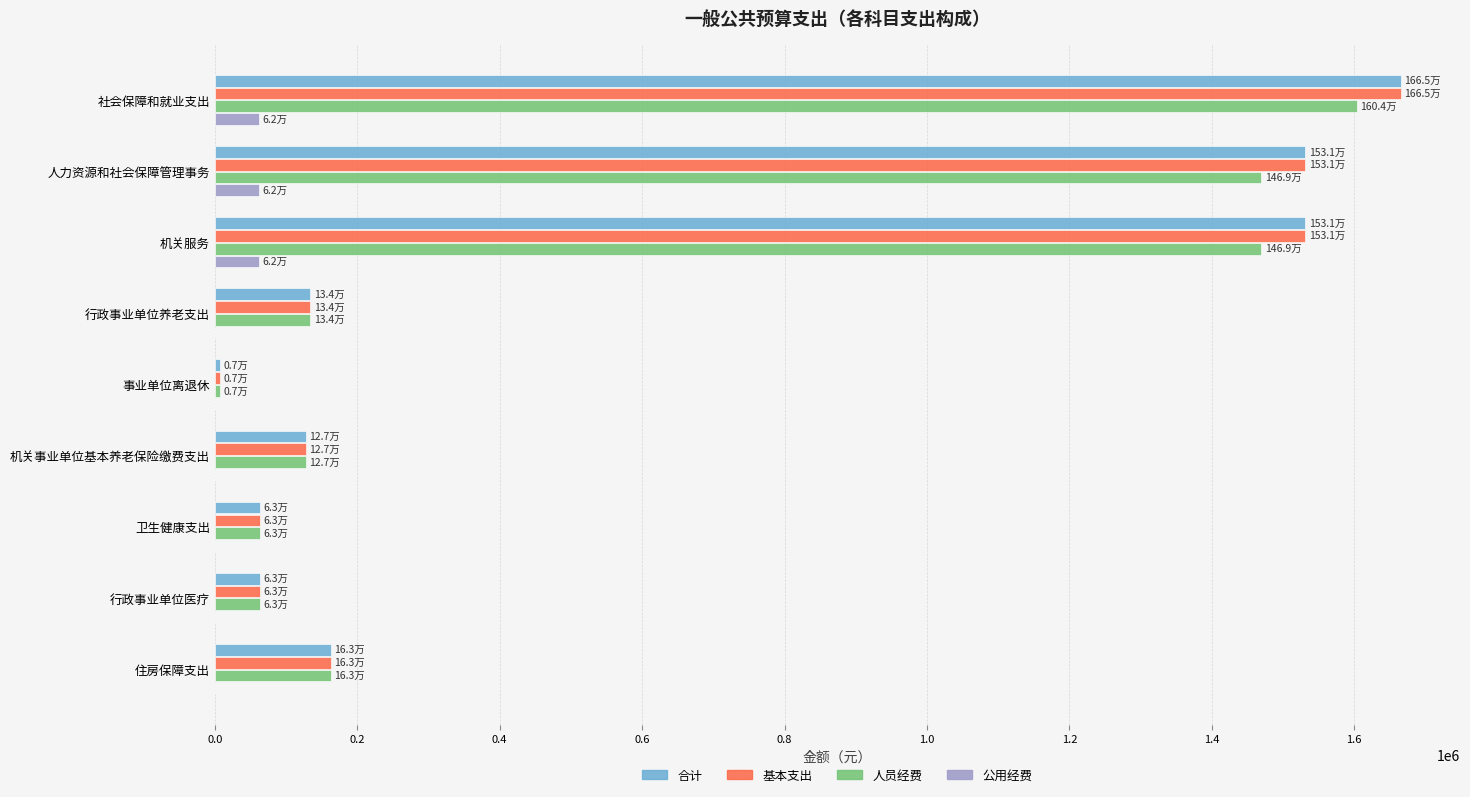

What is the total value across all series at 机关事业单位基本养老保险缴费支出?

382171.8